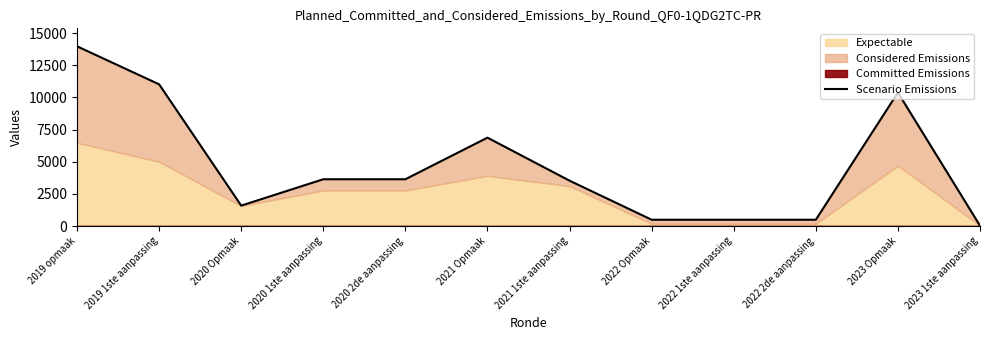

Where is the data nearest to the value 6997?

2021 Opmaak